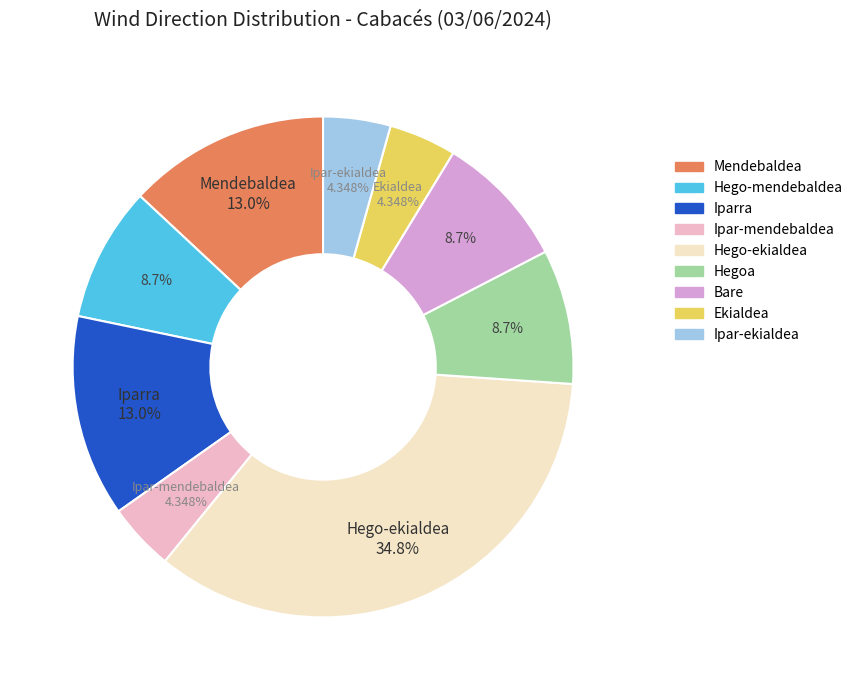

To the nearest percent, what is the difference between the Ipar-mendebaldea and Iparra slice percentages?

9%